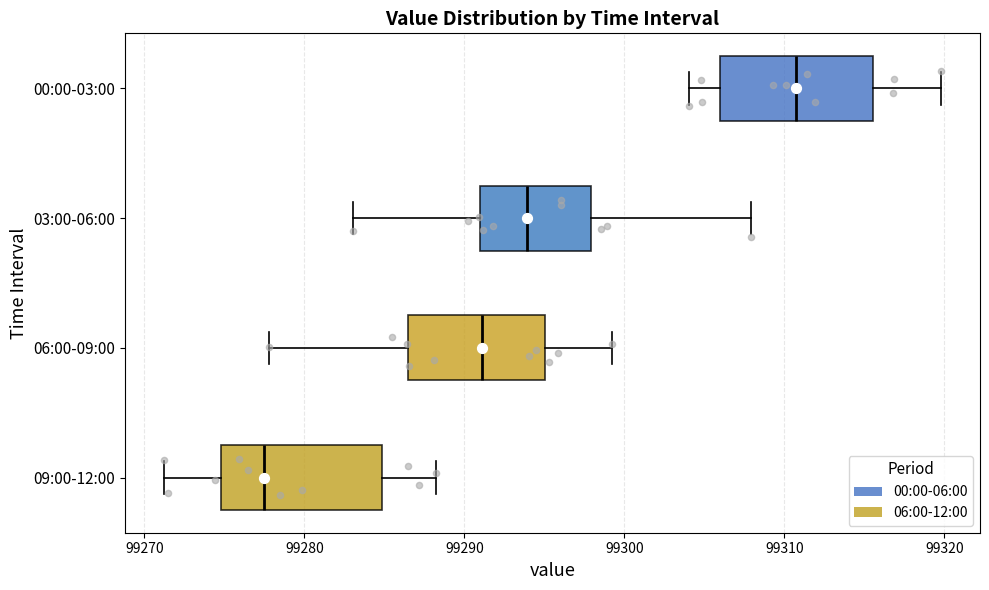

Which box has the furthest to the right median line?

00:00-03:00